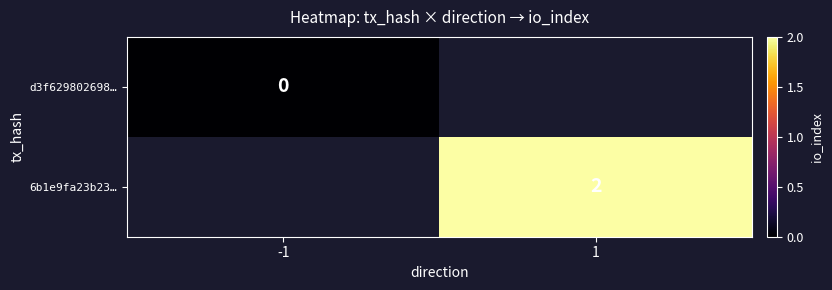

The 6b1e9fa23b23… series shows 2 at 1. True or false?

True